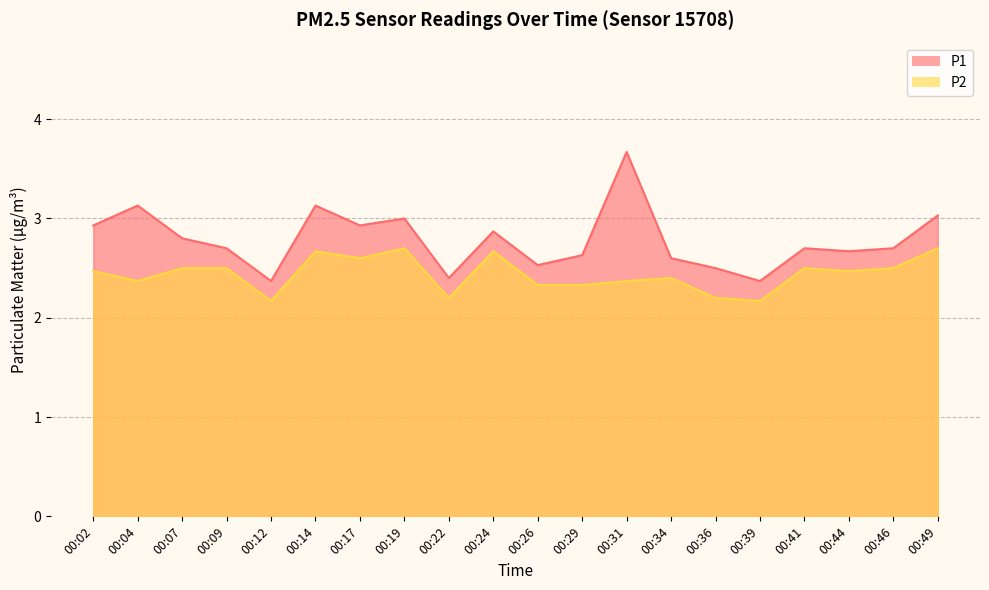

Where is the first local minimum for P1?

00:12